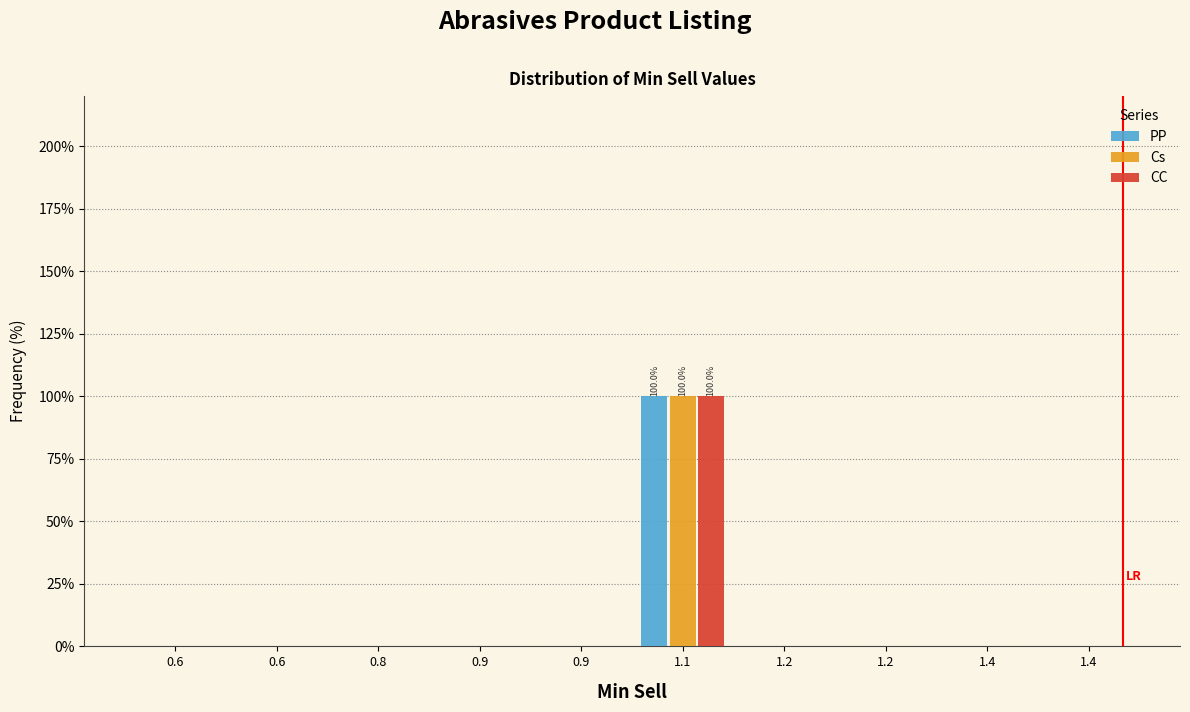

Count the number of categories in the chart.

10